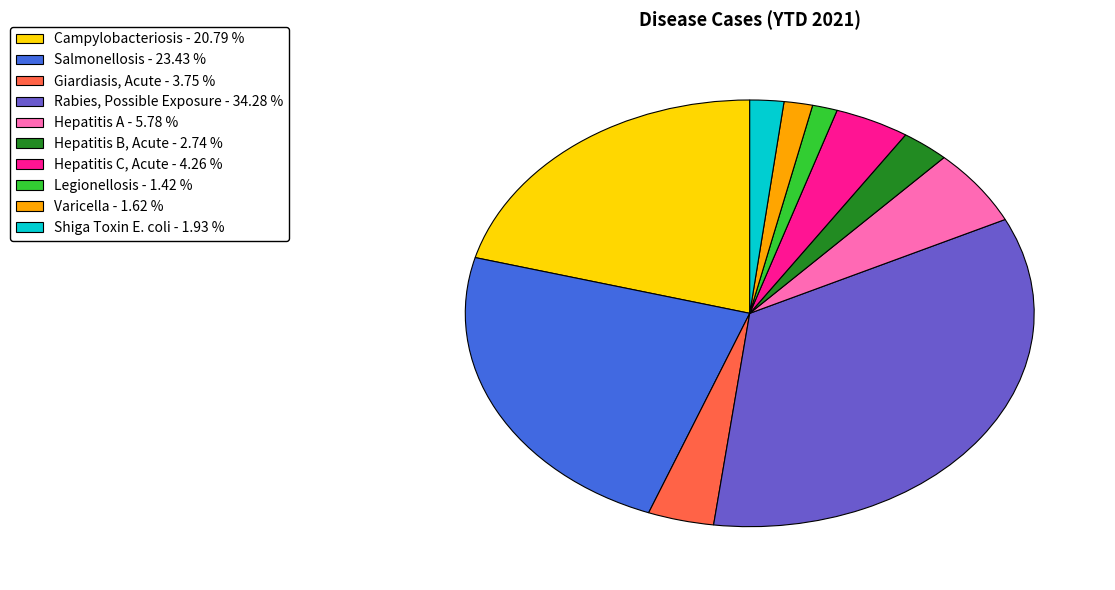

Approximately how many times larger is the value at Giardiasis, Acute - 3.75 % compared to Legionellosis - 1.42 %?

2.6